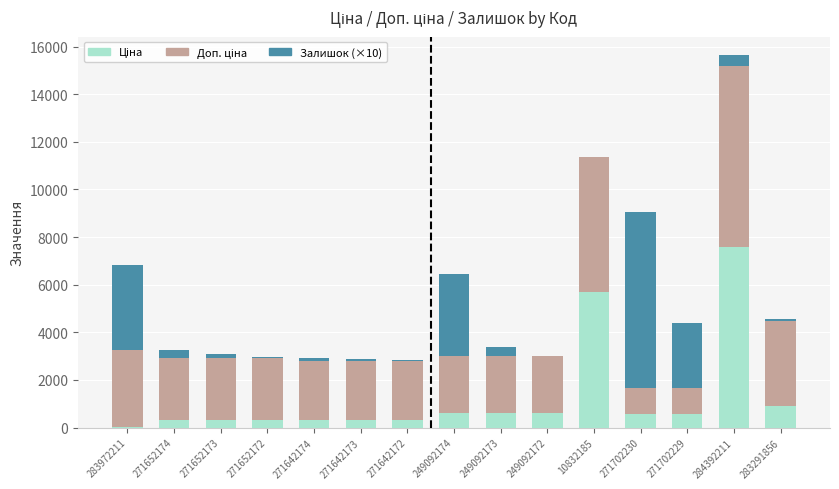

At which category is the sum across all series the highest?

284392211